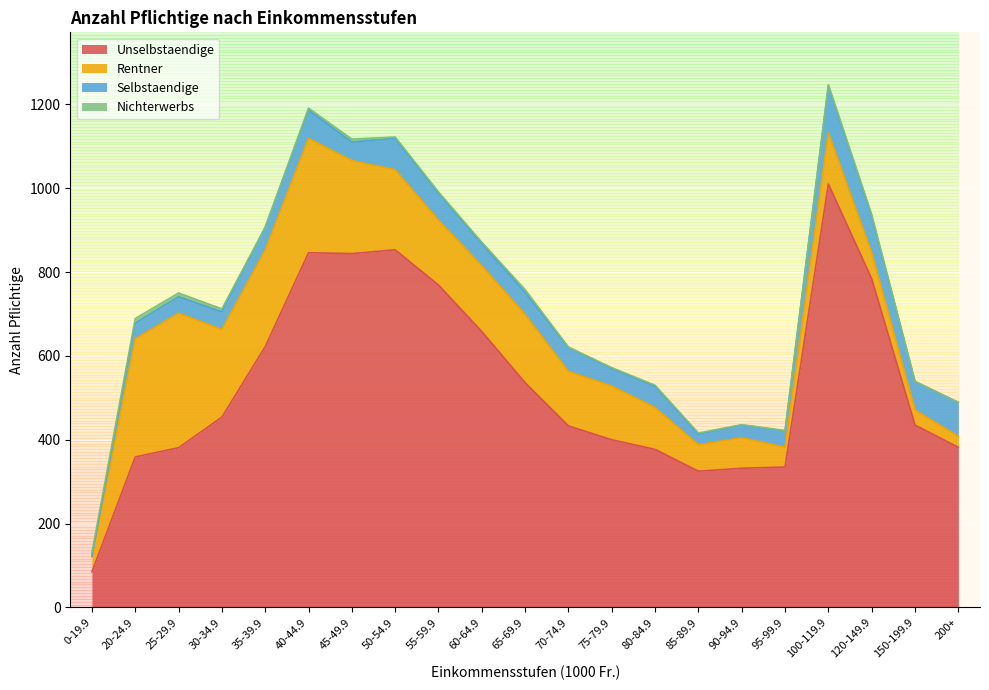

What is the sum of the Unselbstaendige values at 80-84.9 and 75-79.9?

777